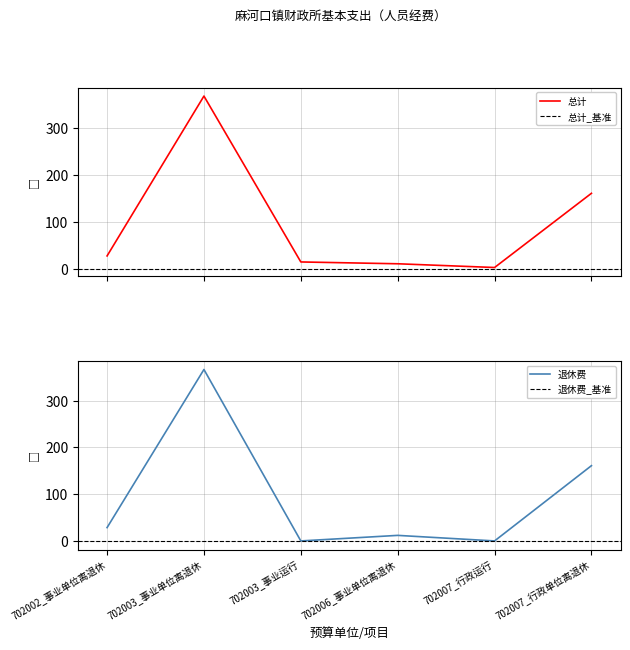

Is it true that 总计 equals 15.9 at 702006_事业单位离退休?

False